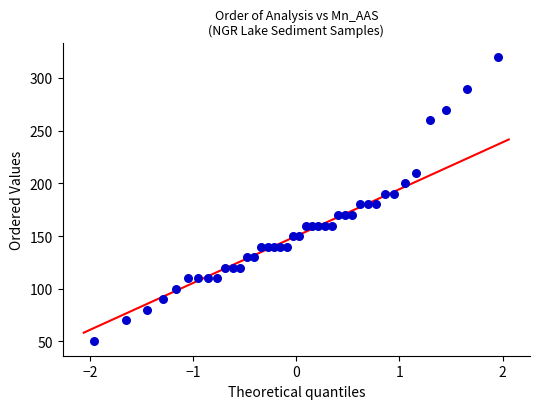

What is the range of Y values (max minus min)?

270